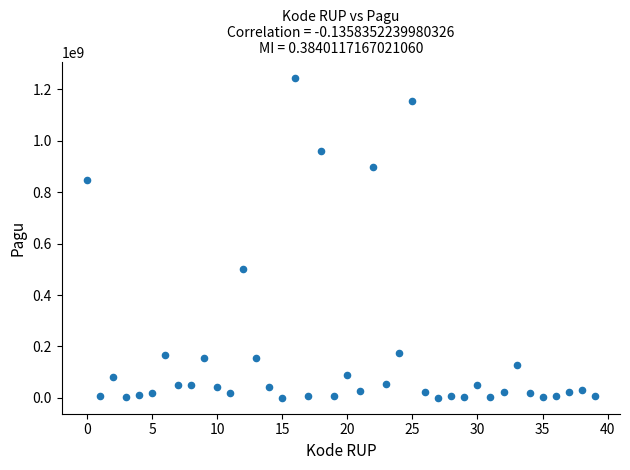

What is the range of Y values (max minus min)?

1244080000